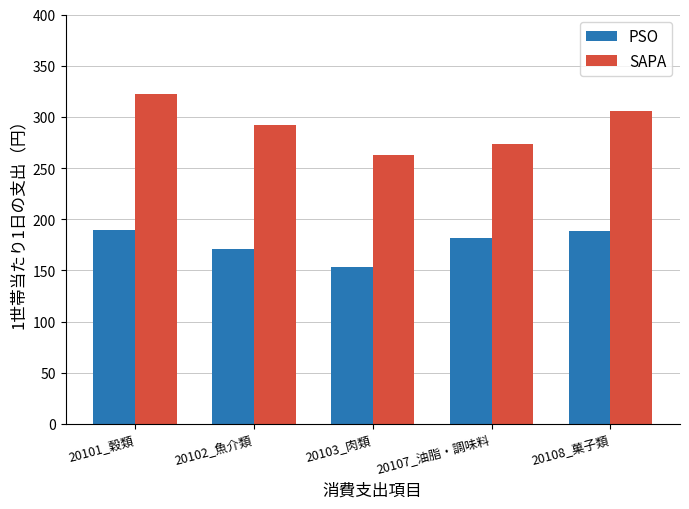

Which series has the largest total across all categories?

SAPA